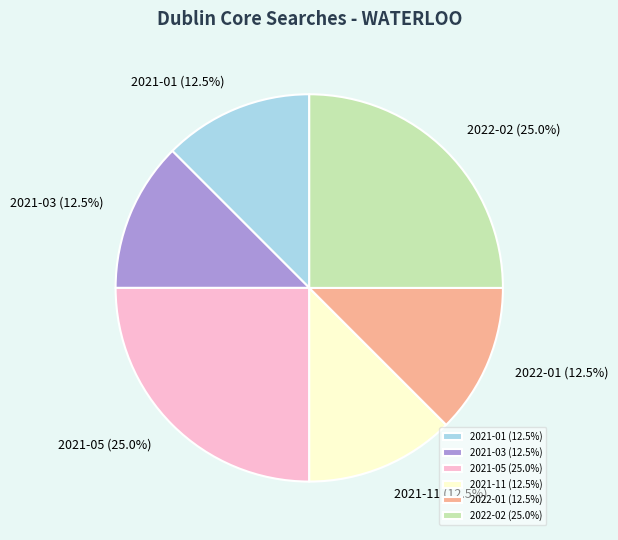

Is there a majority slice in this chart?

No